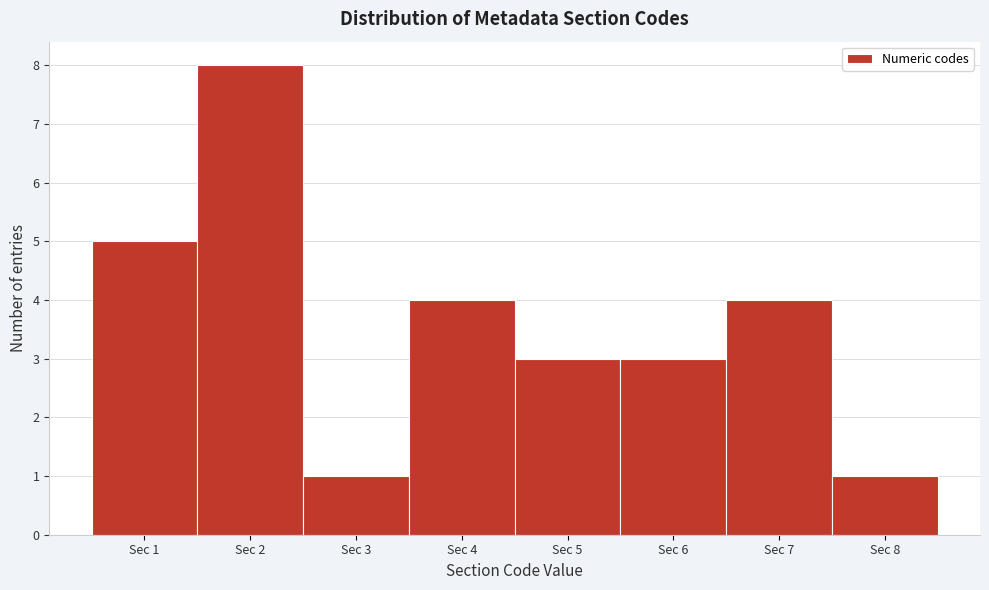

Reading left to right, transcribe this chart: for each bar, give the range it covers on the x-axis and its height. The values are not printed on the chart, so give them approximately, as read against the axis.

0.5 to 1.5: 5
1.5 to 2.5: 8
2.5 to 3.5: 1
3.5 to 4.5: 4
4.5 to 5.5: 3
5.5 to 6.5: 3
6.5 to 7.5: 4
7.5 to 8.5: 1